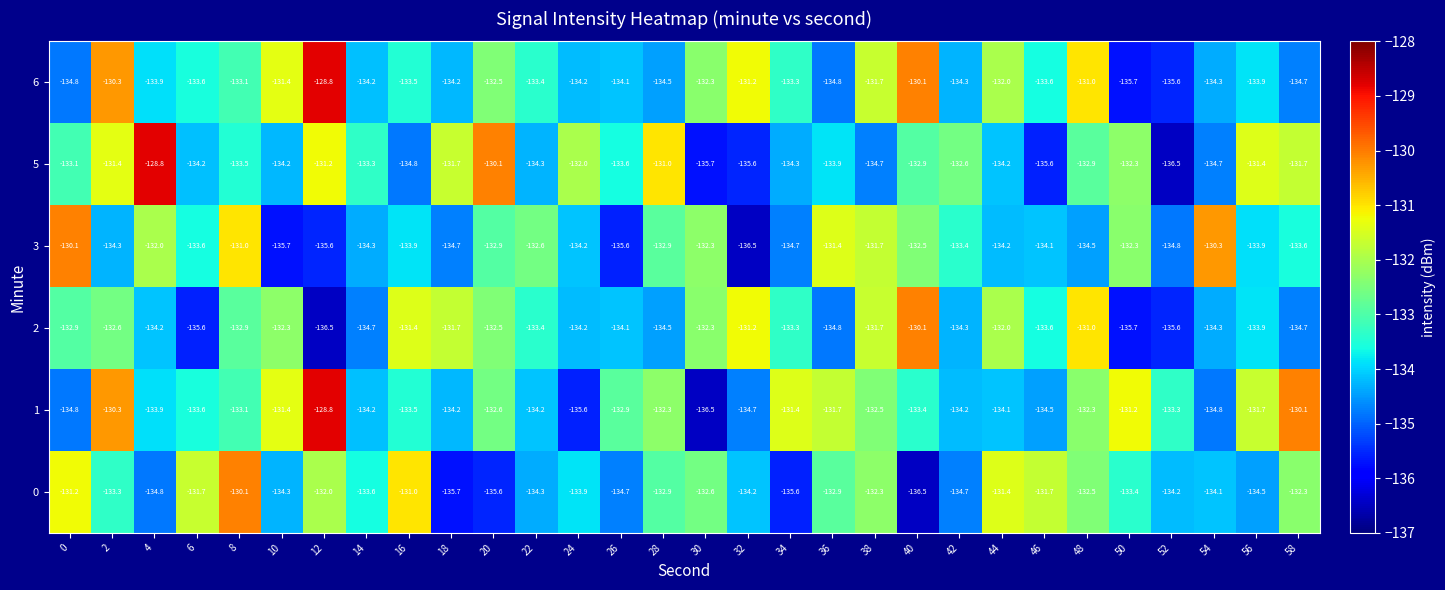

What is the spread (max minus min) of values at 16?

3.8